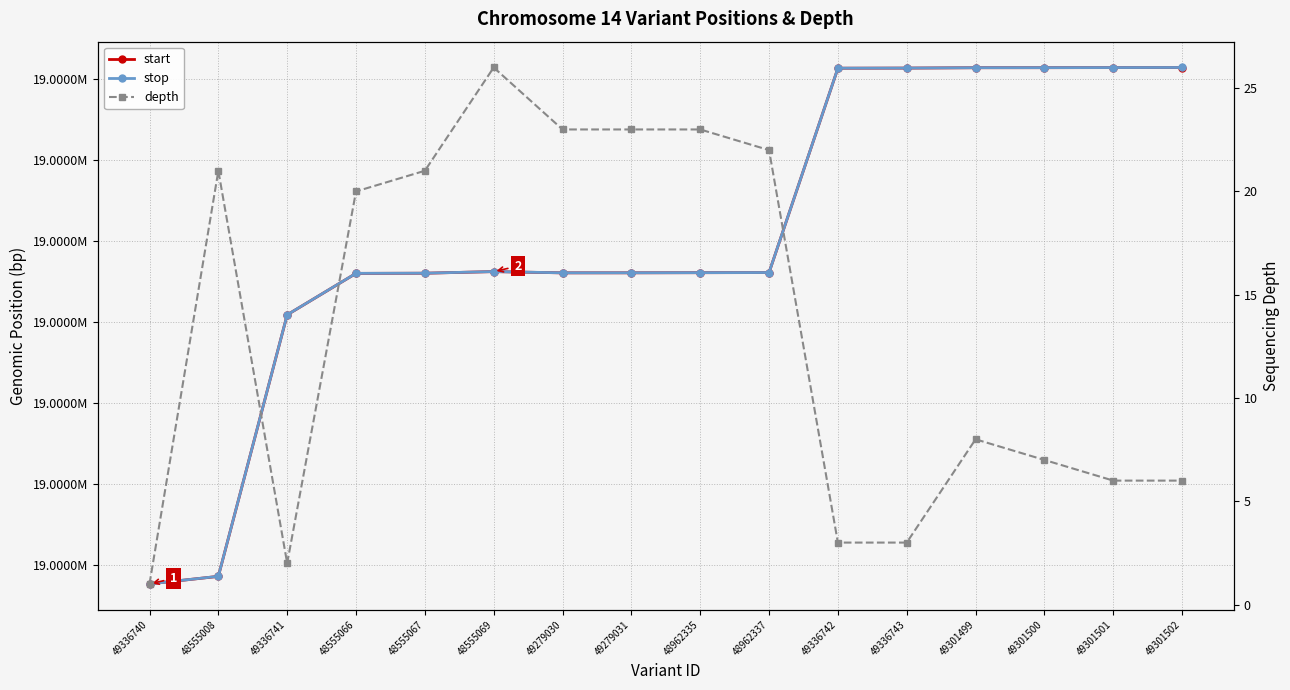

In stop, how many points are higher than both neighbors (excluding endpoints)?

1